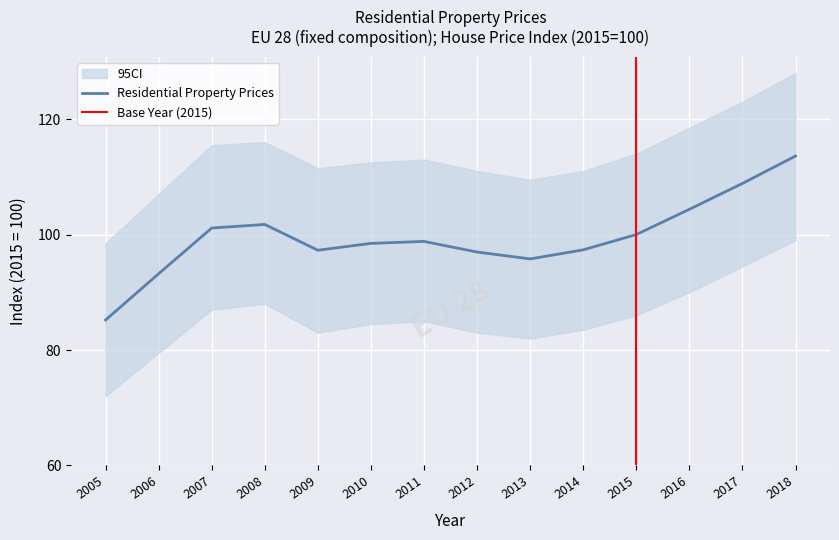

Reading left to right, what are all the values shown in this chart?

2005=85.2	2006=93.2	2007=101.1	2008=101.8	2009=97.3	2010=98.5	2011=98.8	2012=97.0	2013=95.8	2014=97.3	2015=100.0	2016=104.4	2017=108.8	2018=113.6